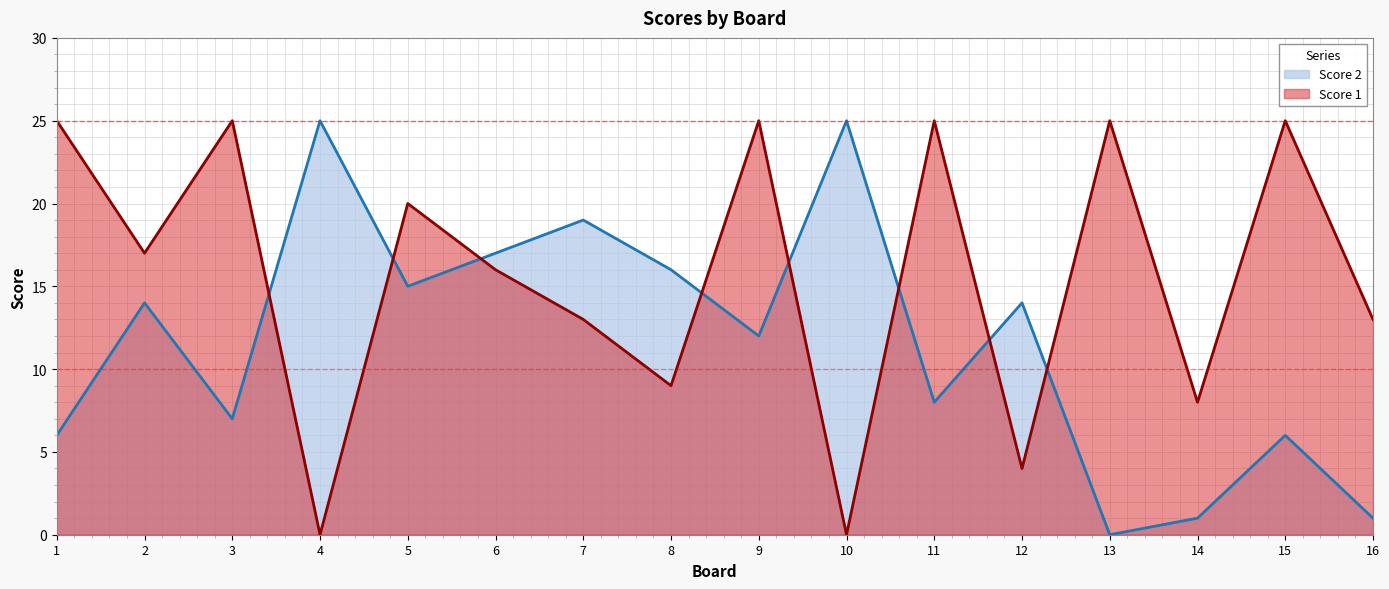

Does the chart display data point markers on the line(s)?

No